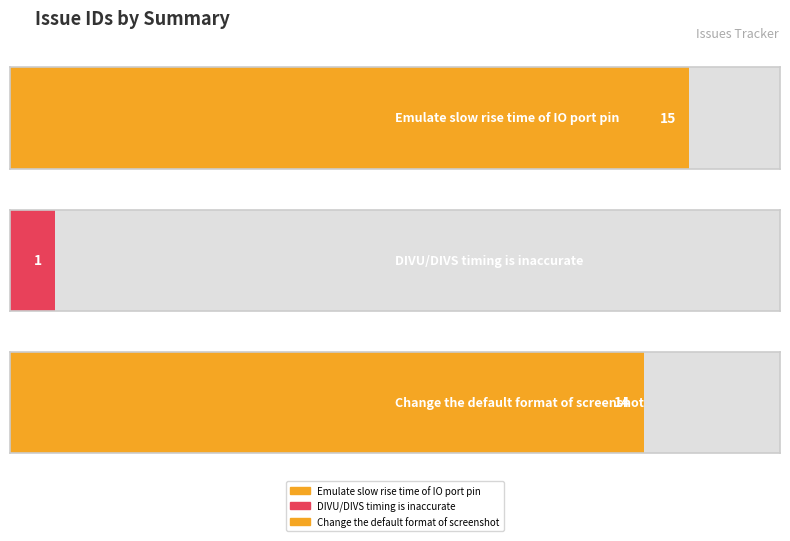

At which category does the chart reach its peak across all series?

Emulate slow rise time of IO port pin